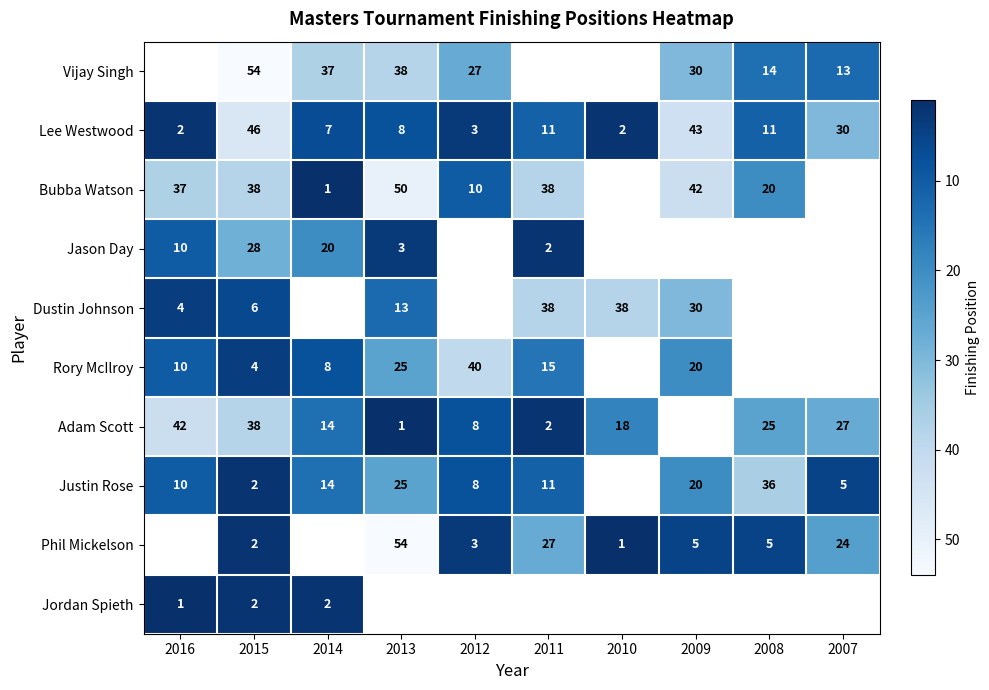

What is the sum of the Adam Scott values at 2010 and 2014?

32